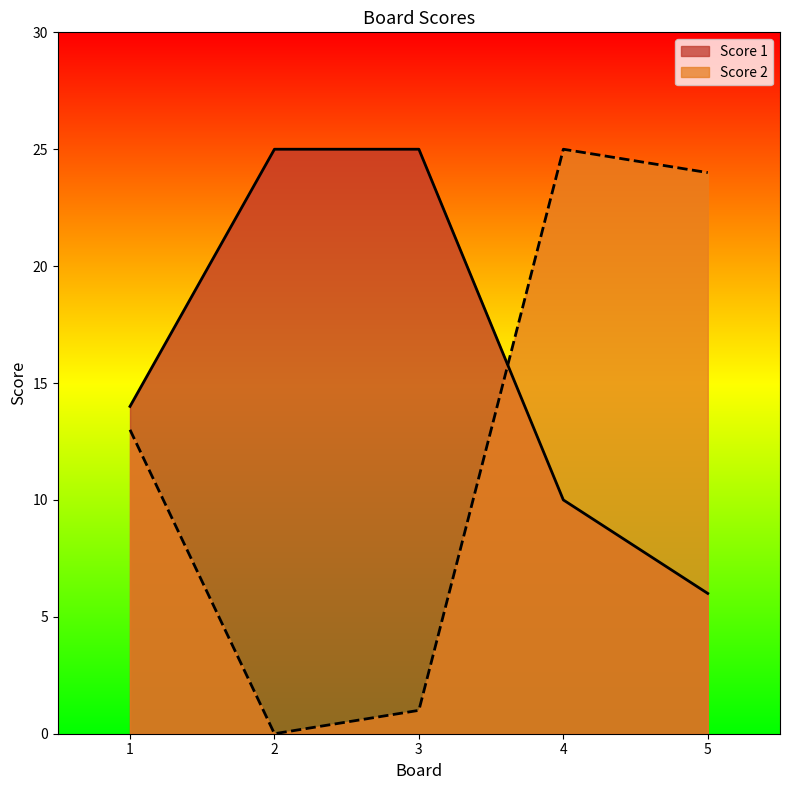

How many values in the Score 1 series exceed 14?

2